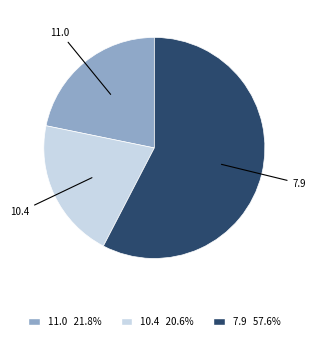

Does any single category account for the majority?

Yes